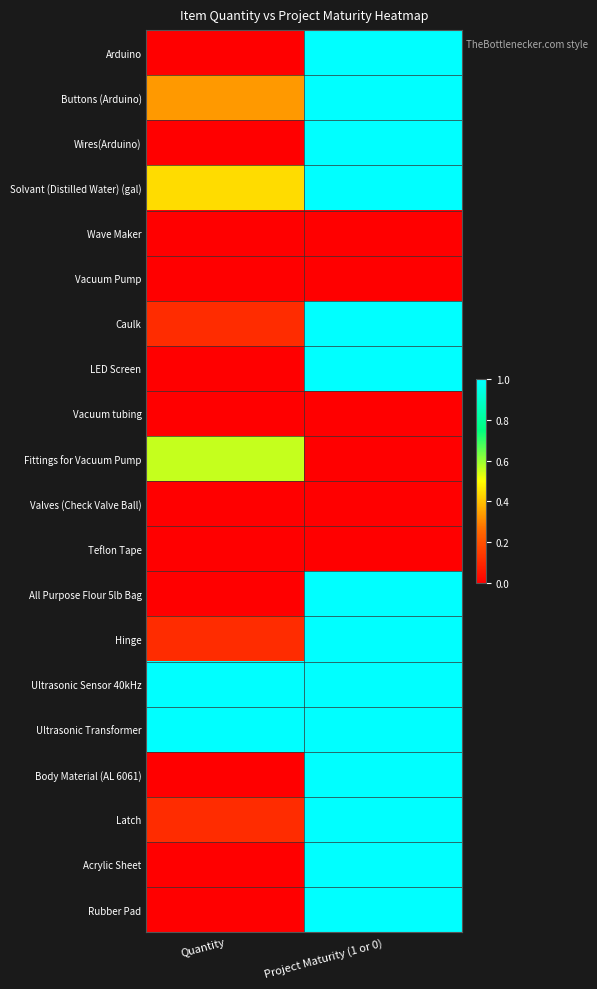

Reading left to right, extract all data points from this chart.

Arduino: Quantity=0.0	Project Maturity (1 or 0)=1.0
Buttons (Arduino): Quantity=0.3	Project Maturity (1 or 0)=1.0
Wires(Arduino): Quantity=0.0	Project Maturity (1 or 0)=1.0
Solvant (Distilled Water) (gal): Quantity=0.4	Project Maturity (1 or 0)=1.0
Wave Maker: Quantity=0.0	Project Maturity (1 or 0)=0.0
Vacuum Pump: Quantity=0.0	Project Maturity (1 or 0)=0.0
Caulk: Quantity=0.1	Project Maturity (1 or 0)=1.0
LED Screen: Quantity=0.0	Project Maturity (1 or 0)=1.0
Vacuum tubing: Quantity=0.0	Project Maturity (1 or 0)=0.0
Fittings for Vacuum Pump: Quantity=0.6	Project Maturity (1 or 0)=0.0
Valves (Check Valve Ball): Quantity=0.0	Project Maturity (1 or 0)=0.0
Teflon Tape: Quantity=0.0	Project Maturity (1 or 0)=0.0
All Purpose Flour 5lb Bag: Quantity=0.0	Project Maturity (1 or 0)=1.0
Hinge: Quantity=0.1	Project Maturity (1 or 0)=1.0
Ultrasonic Sensor 40kHz: Quantity=1.0	Project Maturity (1 or 0)=1.0
Ultrasonic Transformer: Quantity=1.0	Project Maturity (1 or 0)=1.0
Body Material (AL 6061): Quantity=0.0	Project Maturity (1 or 0)=1.0
Latch: Quantity=0.1	Project Maturity (1 or 0)=1.0
Acrylic Sheet: Quantity=0.0	Project Maturity (1 or 0)=1.0
Rubber Pad: Quantity=0.0	Project Maturity (1 or 0)=1.0